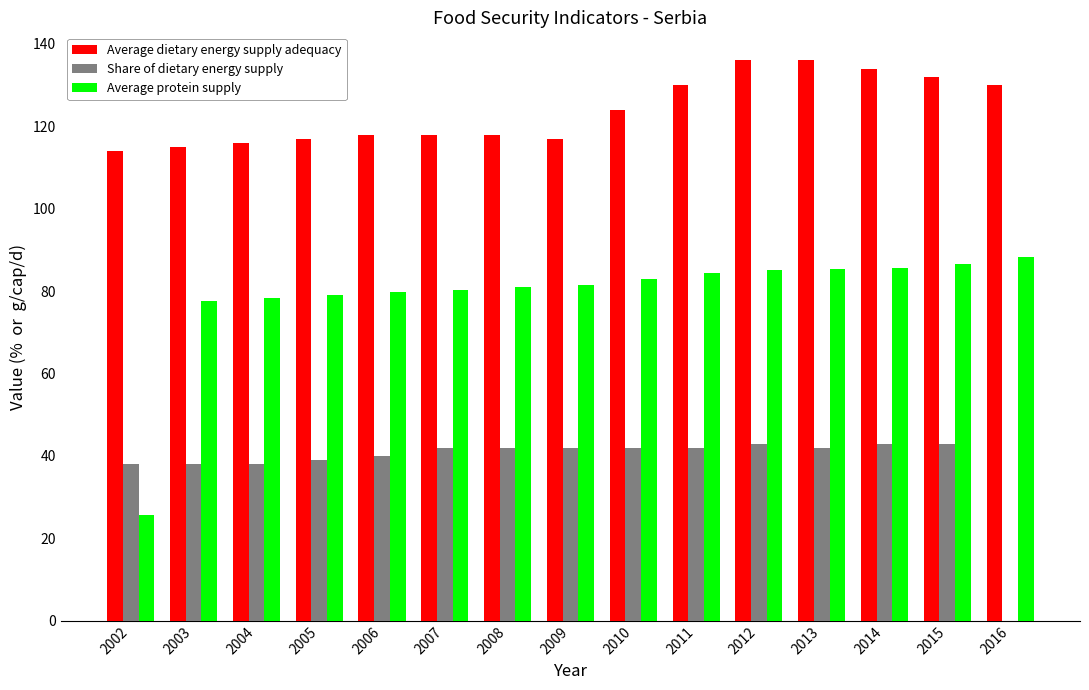

How many groups of bars are there?

15